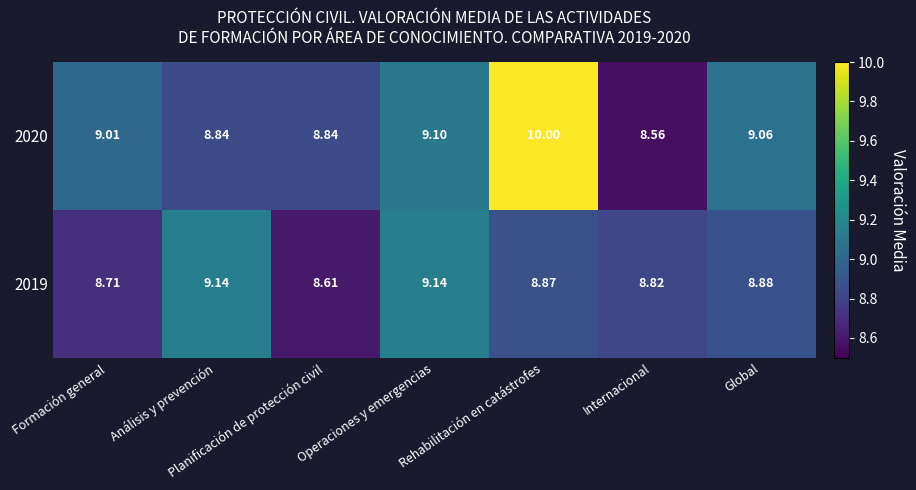

At which category is the sum across all series the highest?

Rehabilitación en catástrofes